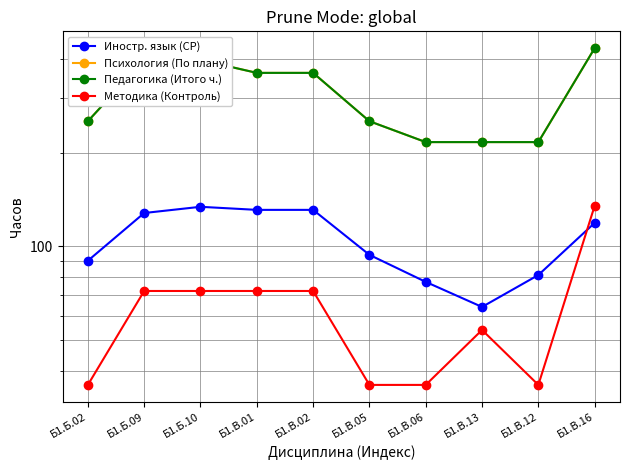

What is the label of the 7th point from the right?

Б1.В.01